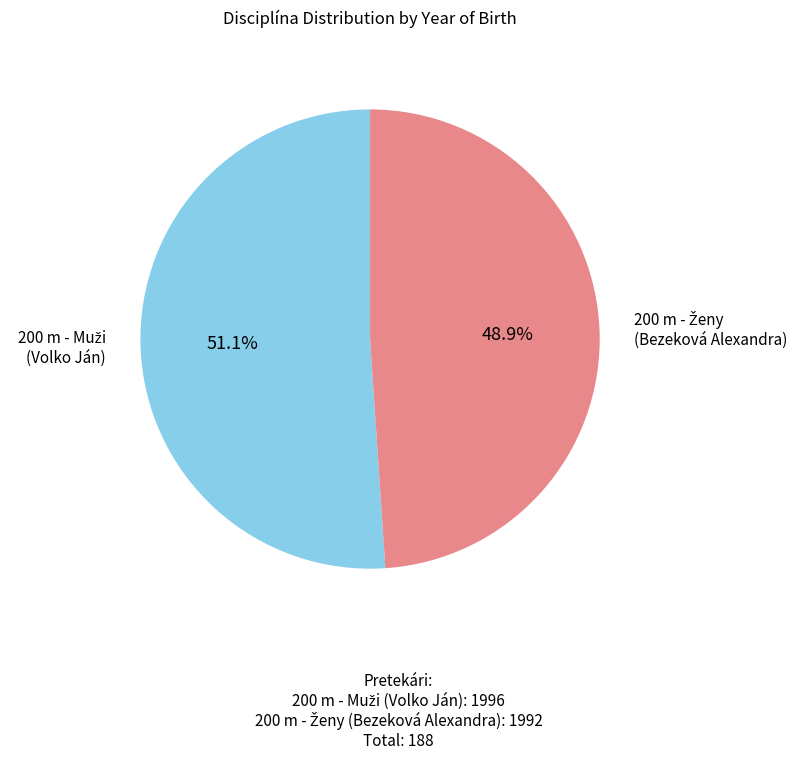

How many slices are in this pie chart?

2